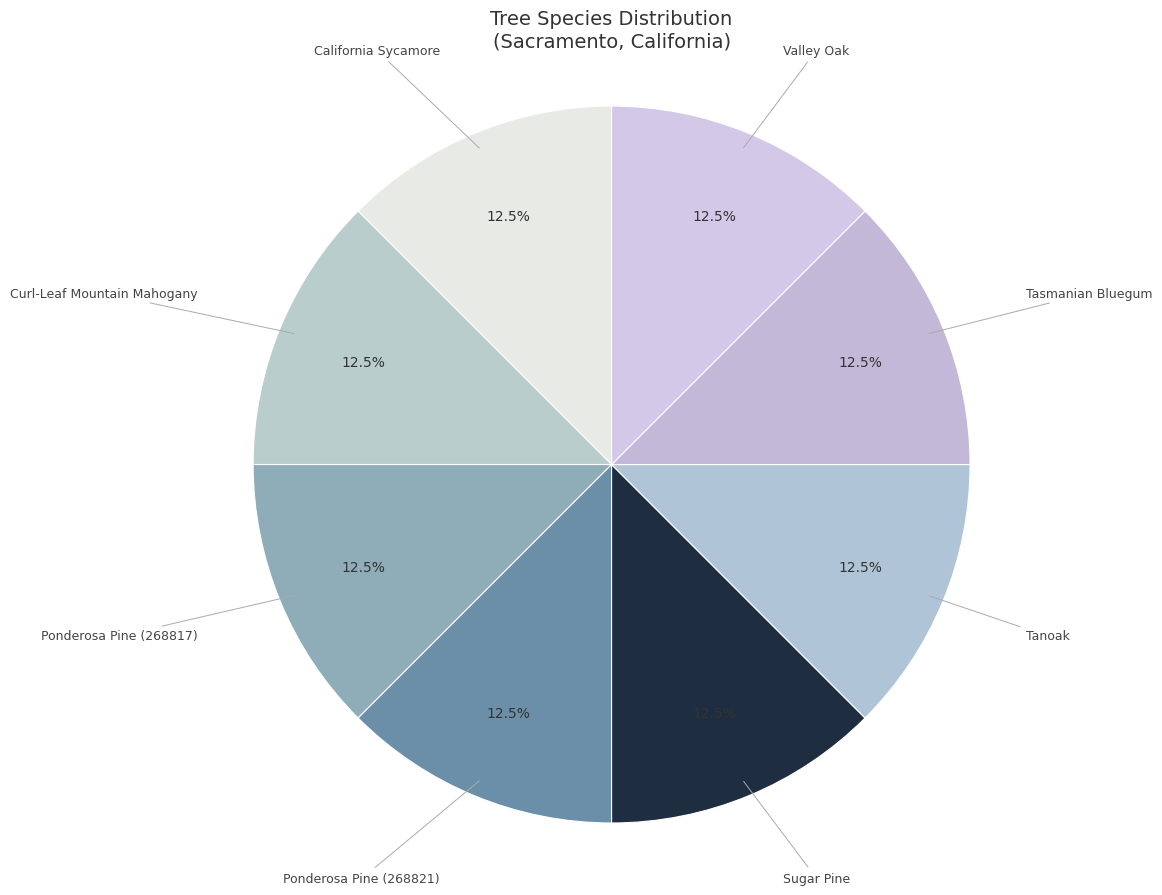

Count the number of slices in the pie.

8